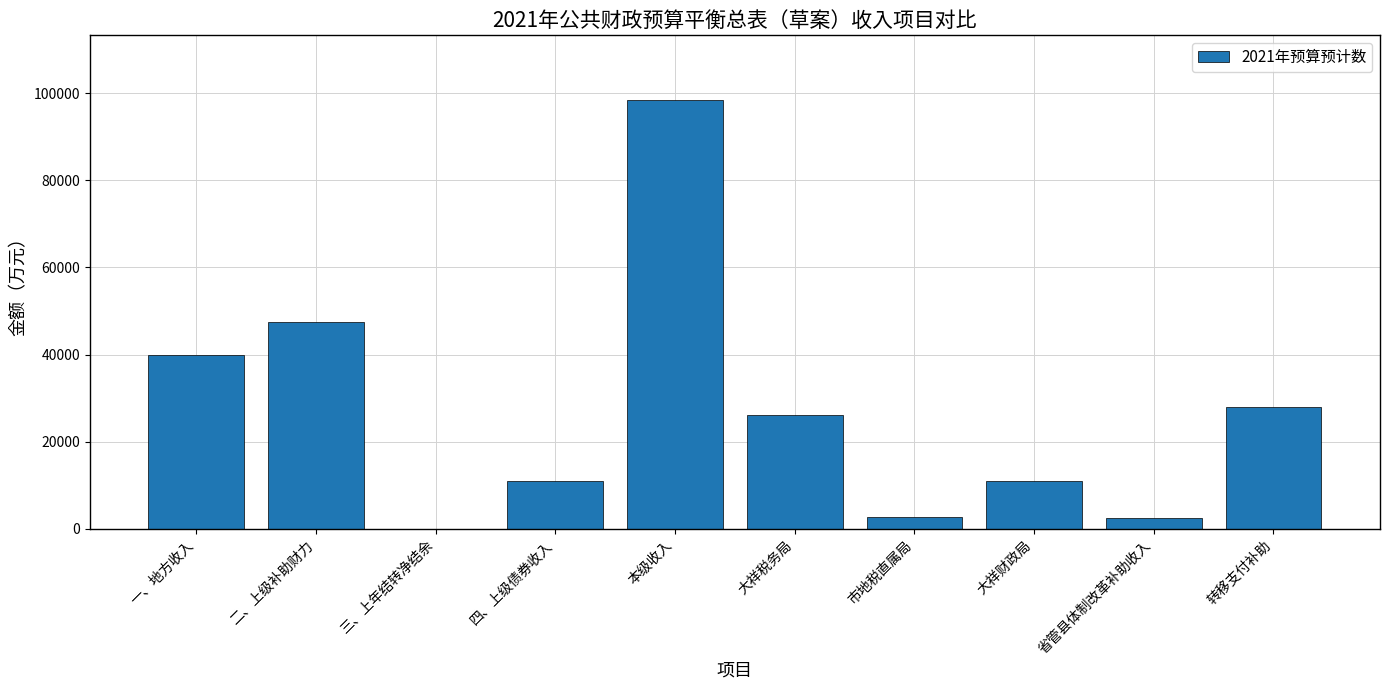

What is the sum of all values?

267566